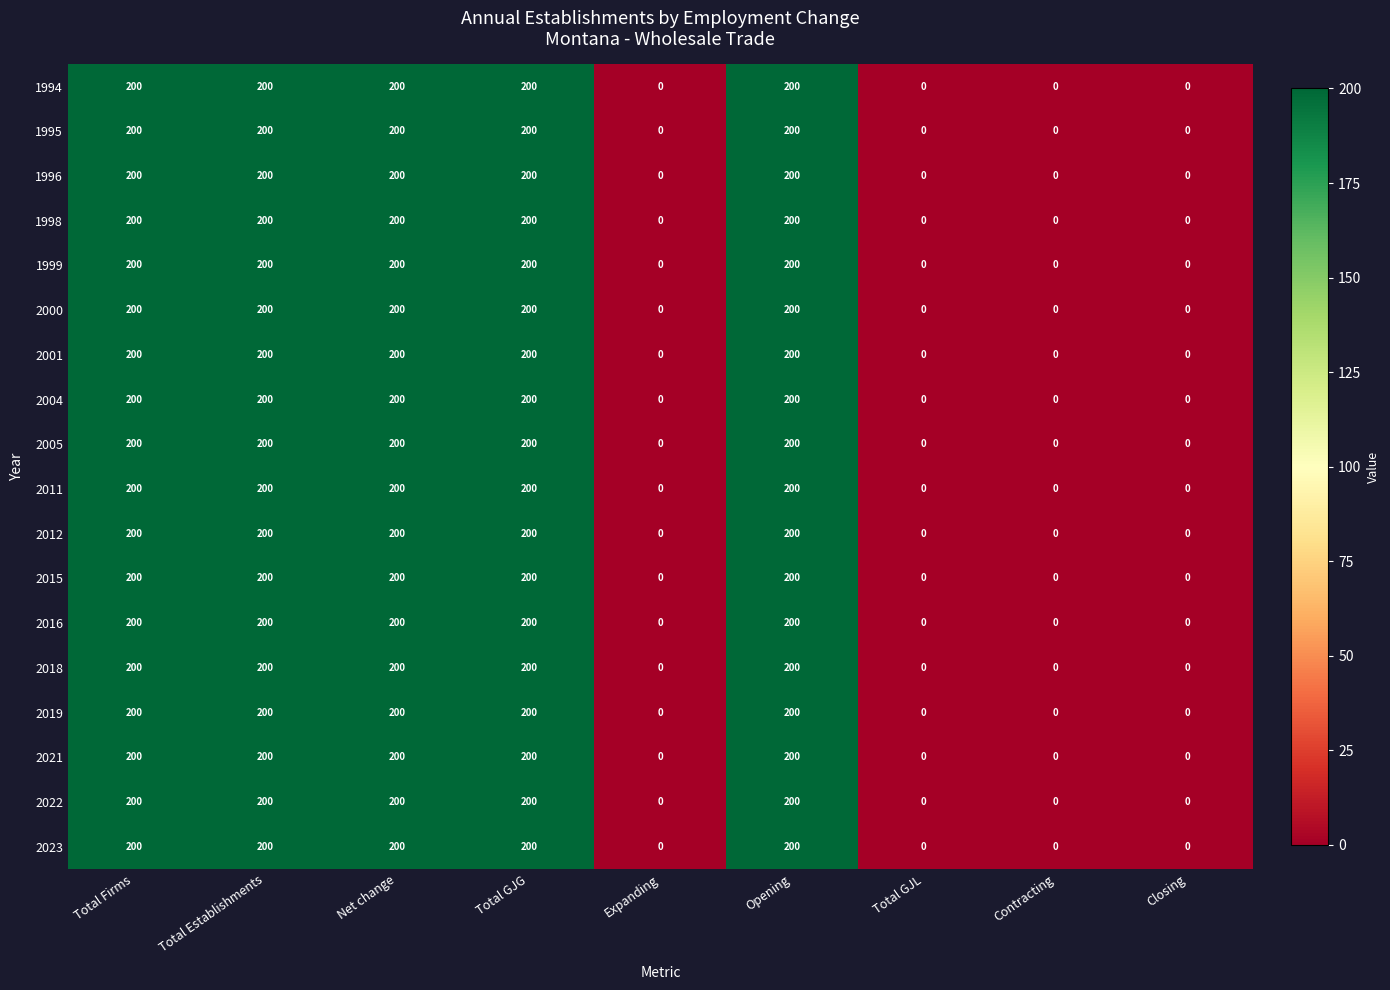

Count the 2019 values in the range 0 to 200.

9